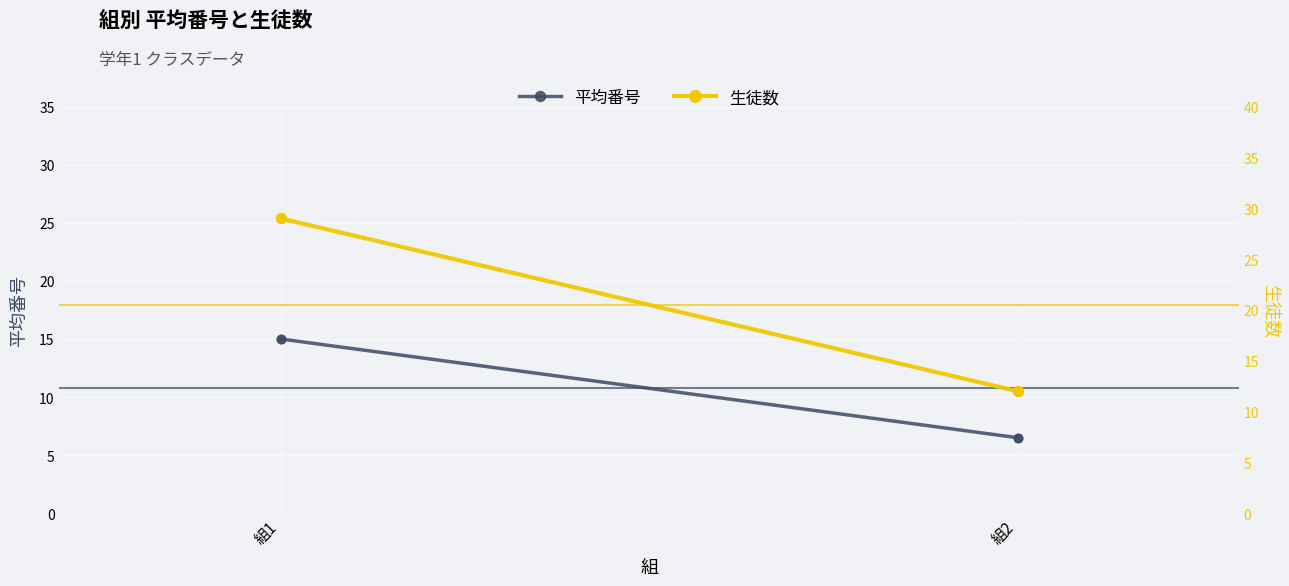

Which series contains the lowest Y value?

平均番号